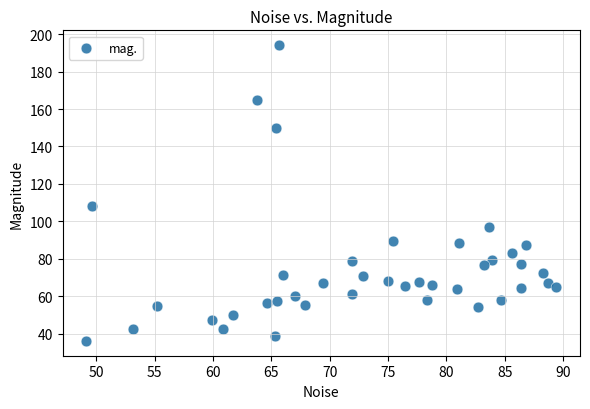

What is the range of Y values (max minus min)?

158.0